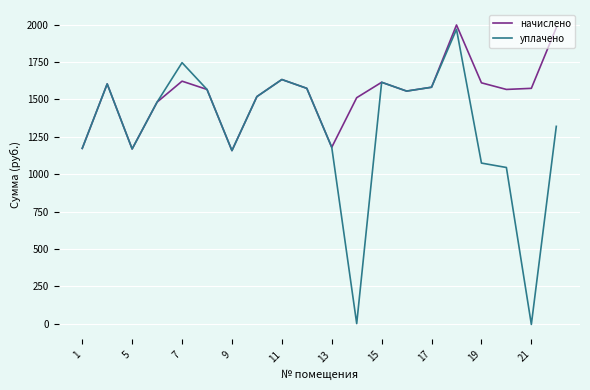

Which series has the largest range (max minus min)?

уплачено